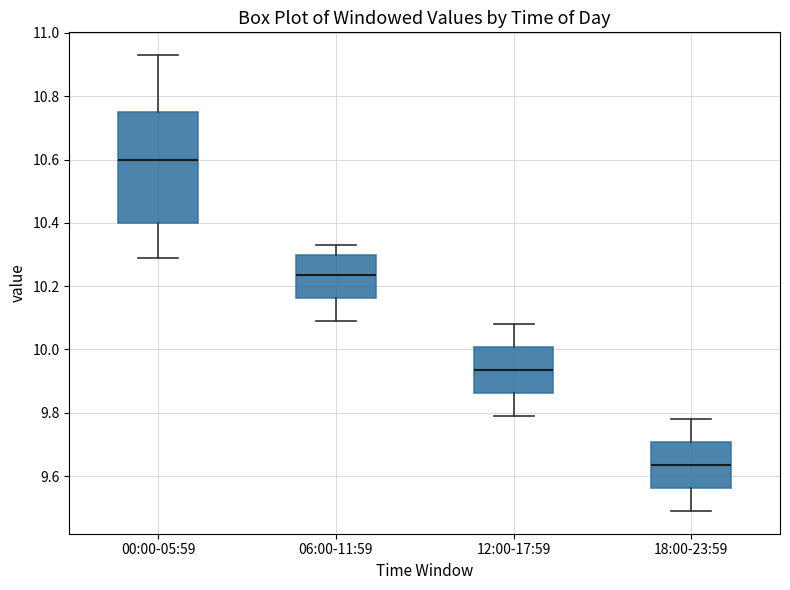

Reading left to right, read every box against the y-axis: the position of its median line, the range the box covers, and the ends of its whiskers. The values are not printed on the chart, so give them approximately, as read against the axis.

00:00-05:59: median 10.60, box 10.40 to 10.76, whiskers 10.30 to 10.94
06:00-11:59: median 10.24, box 10.16 to 10.30, whiskers 10.10 to 10.34
12:00-17:59: median 9.94, box 9.86 to 10.00, whiskers 9.80 to 10.08
18:00-23:59: median 9.64, box 9.56 to 9.70, whiskers 9.50 to 9.78